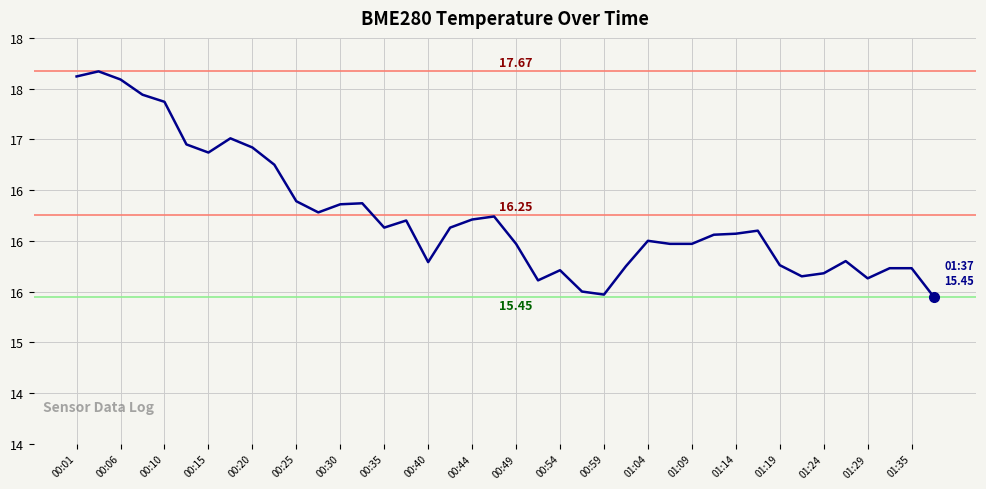

Where does the data first go above 16?

00:01